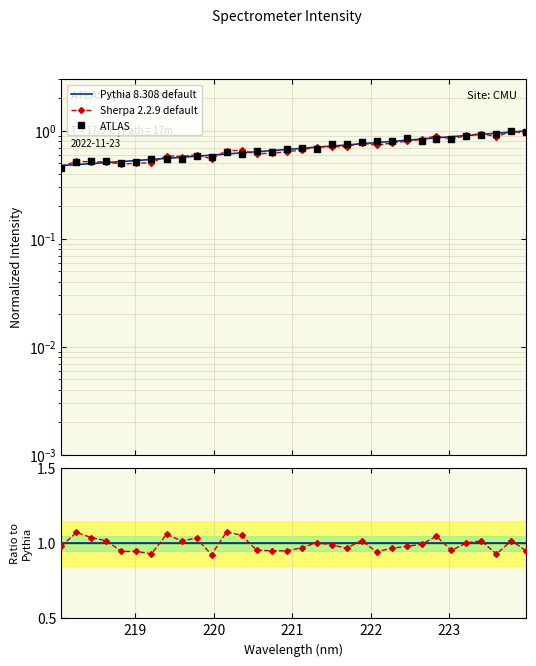

What is the average value of the ATLAS series?

0.7